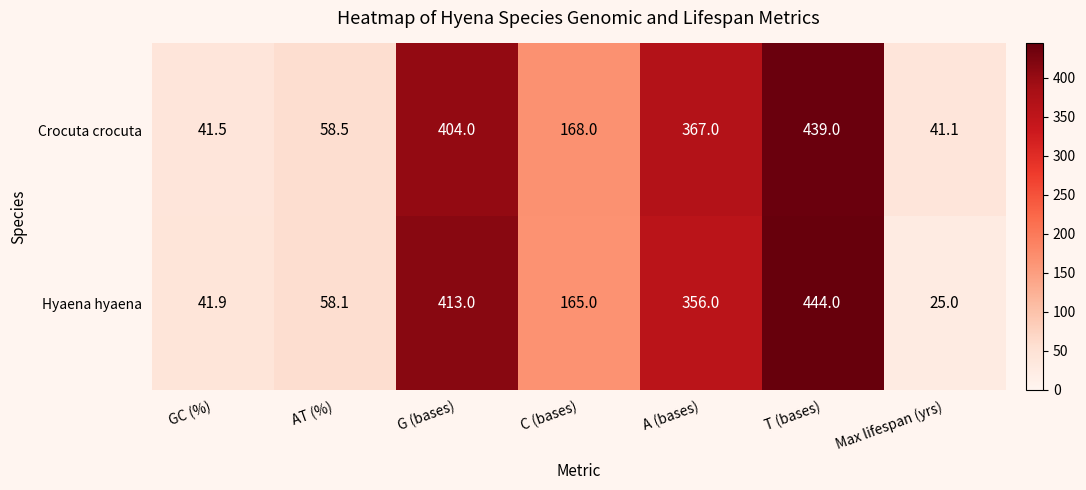

Which category has the highest value across all series?

T (bases)